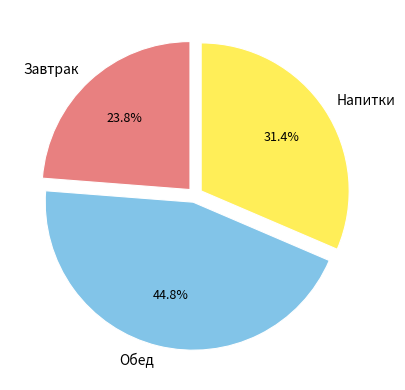

Is there any slice that represents more than half of the pie?

No